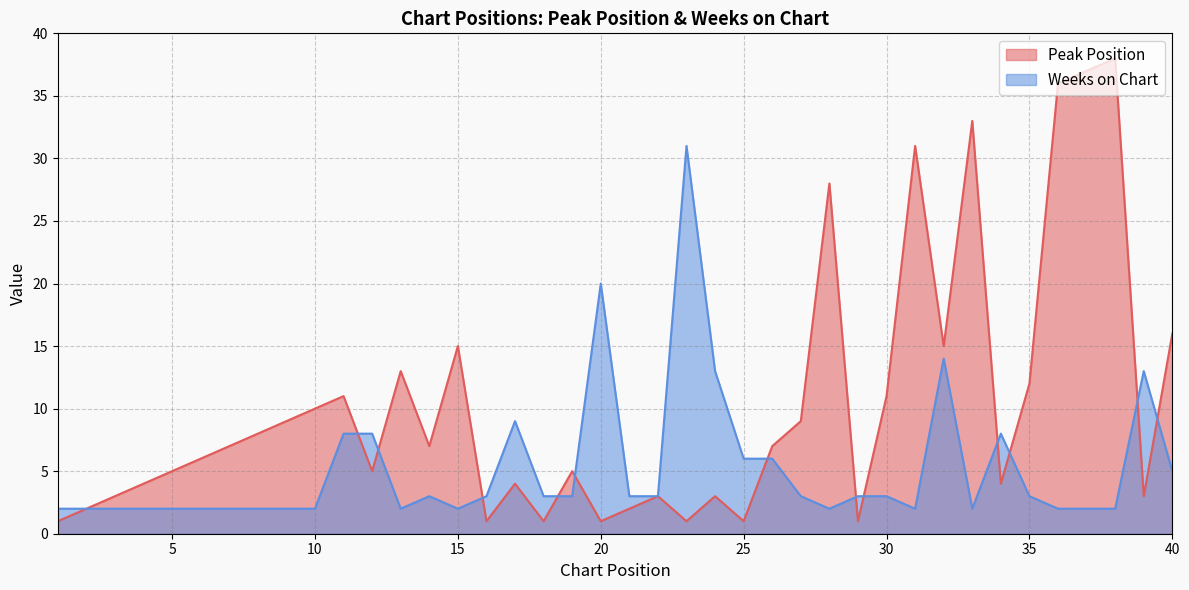

Rank the series by their average value, from highest to lowest.

Peak Position, Weeks on Chart